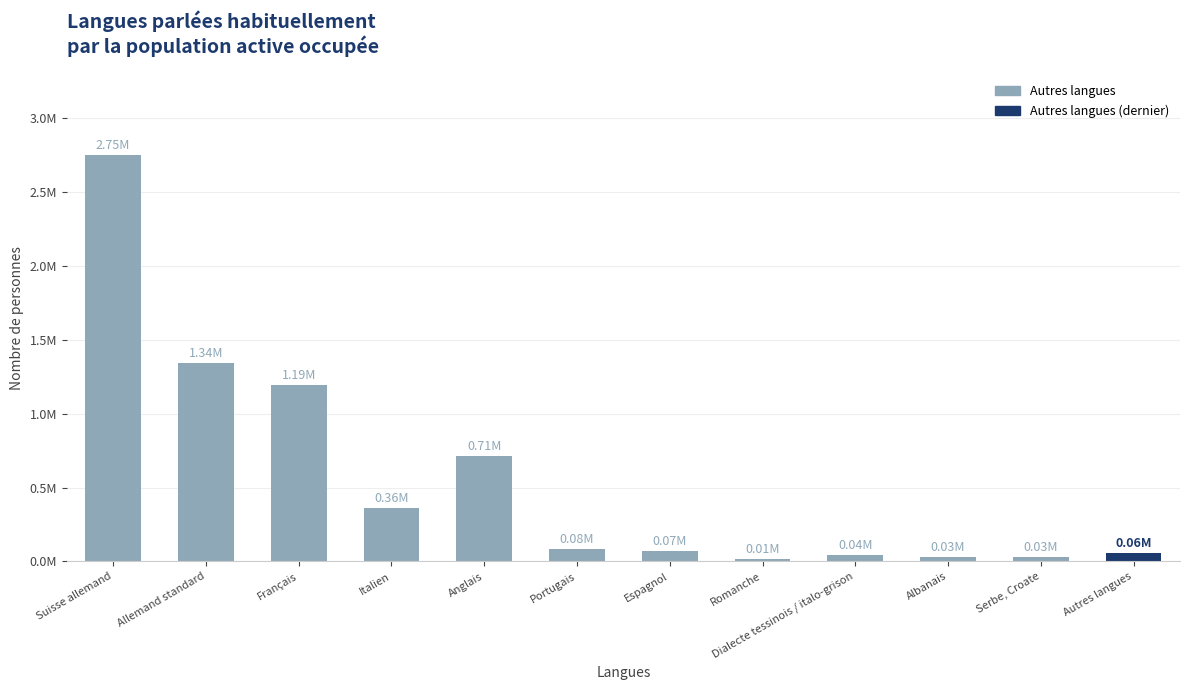

Which label corresponds to the largest value in the chart?

Suisse allemand